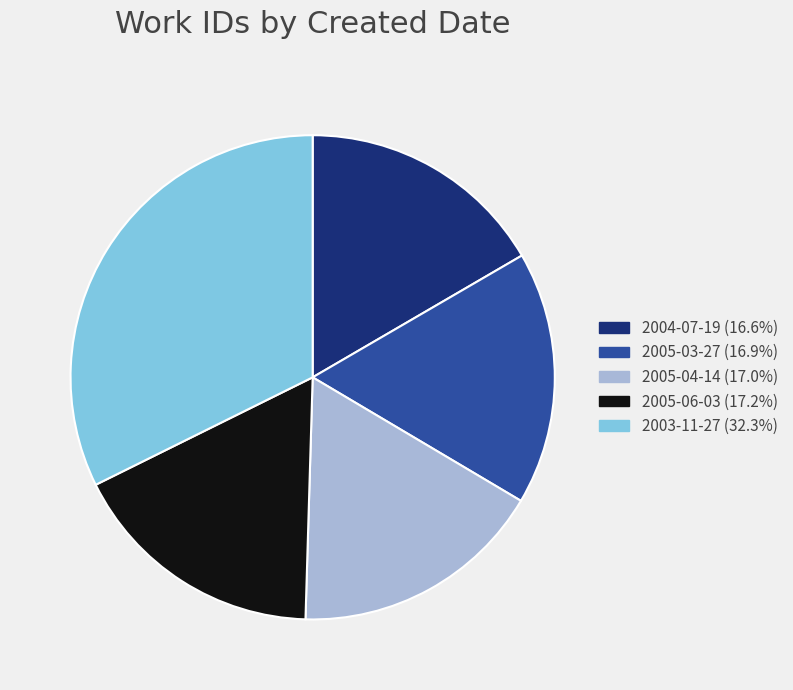

Does any single category account for the majority?

No